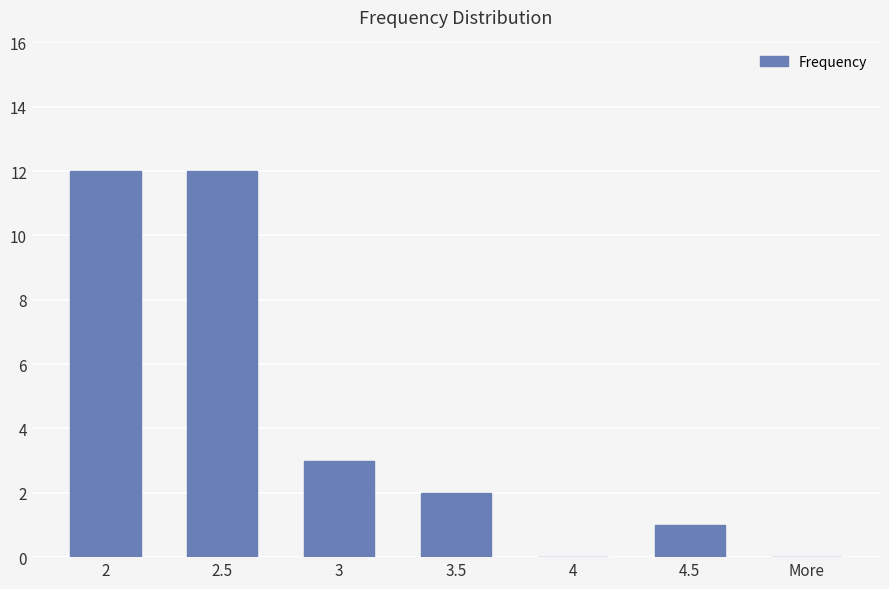

True or false: the data shows 0 at 4.

True